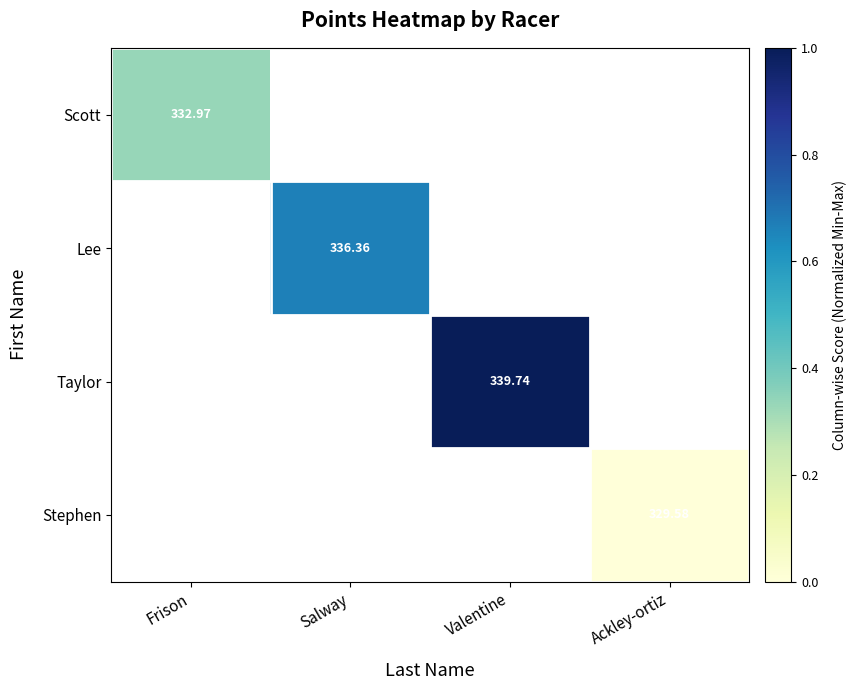

Between Frison and Salway, which is larger?

Salway